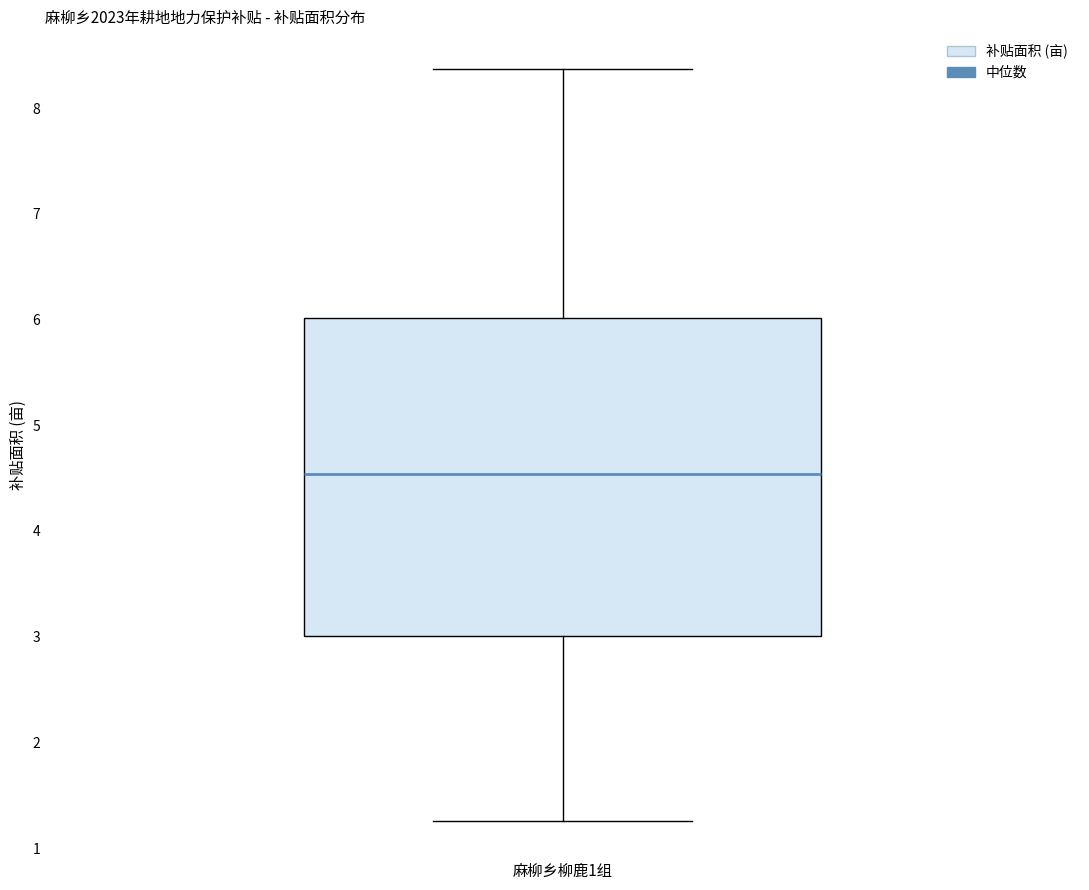

Where does the lower whisker of the box for 麻柳乡柳鹿1组 end on the y-axis? The values are not printed on the chart, so give them approximately, as read against the axis.

1.3